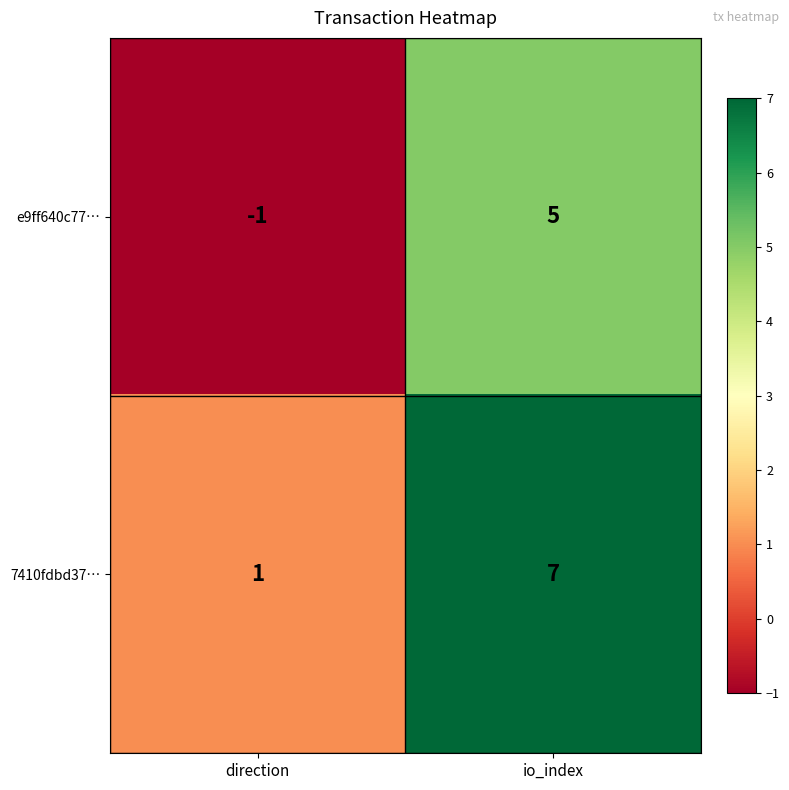

Reading left to right, list all the values displayed in this chart.

e9ff640c77…: -1	5
7410fdbd37…: 1	7